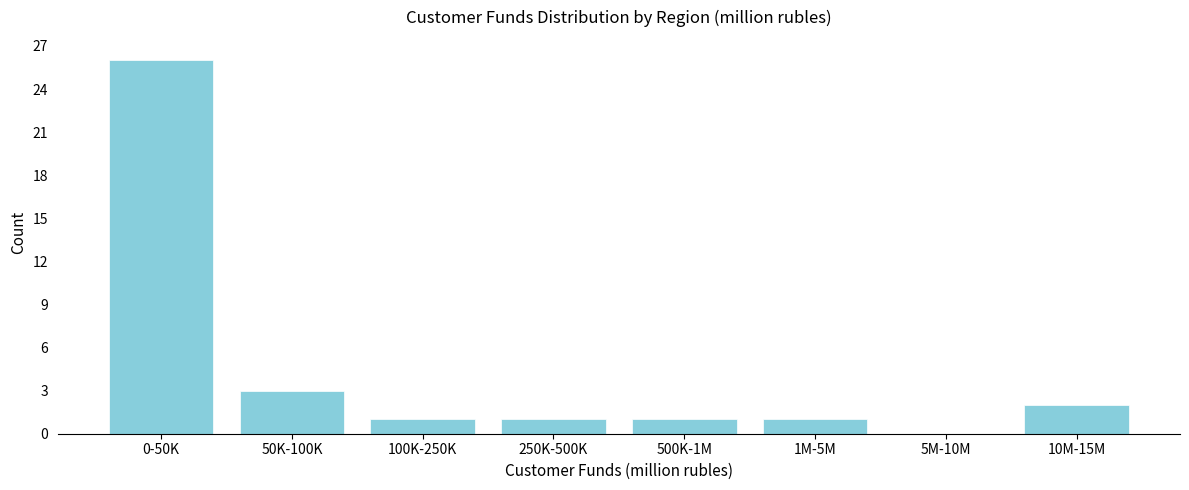

Reading right to left, list all the values displayed in this chart.

10M-15M=2	5M-10M=0	1M-5M=1	500K-1M=1	250K-500K=1	100K-250K=1	50K-100K=3	0-50K=26